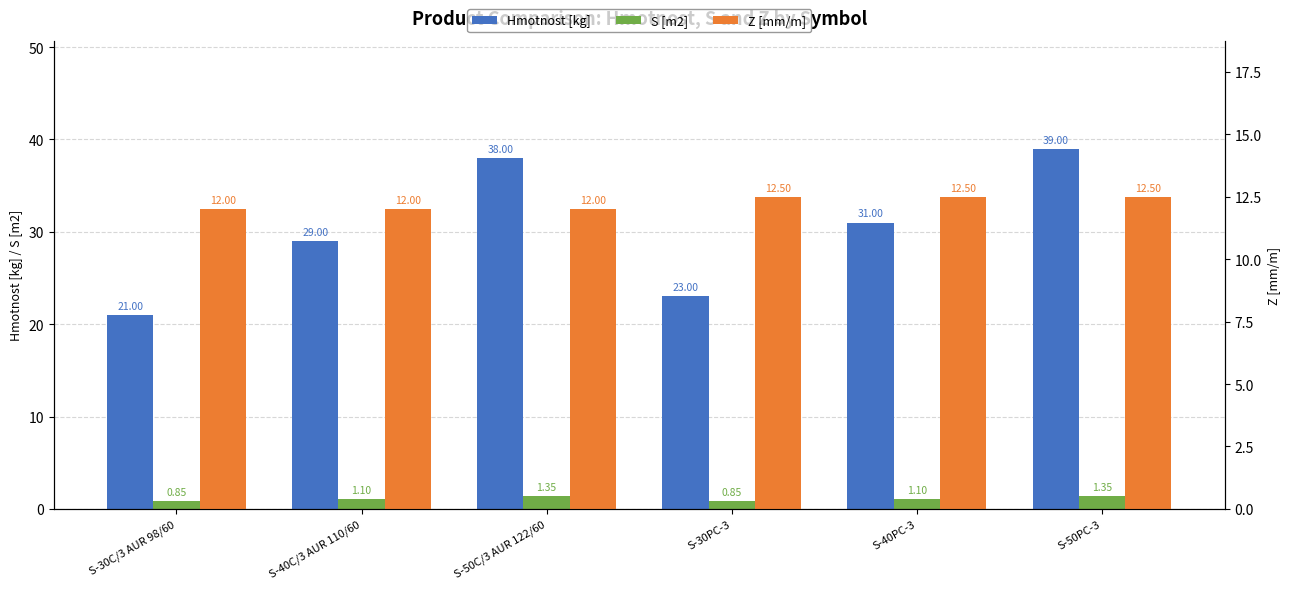

At which label does Hmotnost [kg] reach its peak?

S-50PC-3